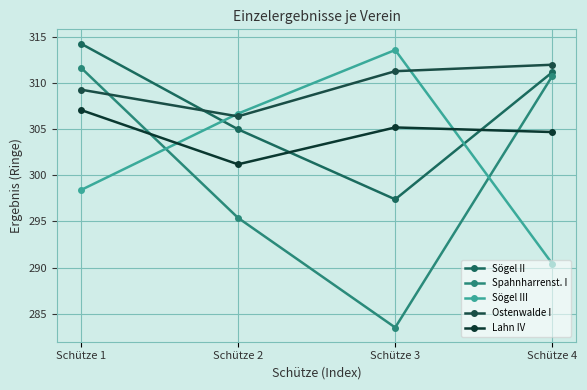

Reading left to right, extract all data points from this chart.

Sögel II: 314.3	305.0	297.4	311.2
Spahnharrenst. I: 311.7	295.4	283.5	310.8
Sögel III: 298.4	306.7	313.6	290.4
Ostenwalde I: 309.3	306.4	311.3	312.0
Lahn IV: 307.1	301.2	305.2	304.7